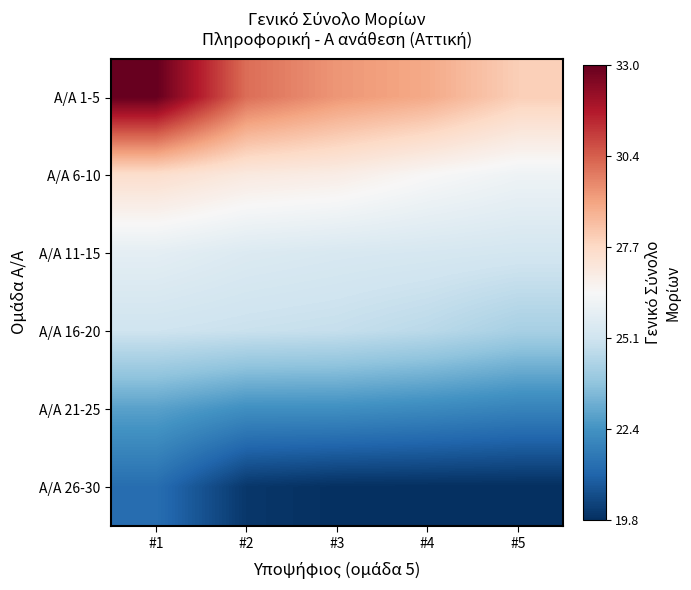

At which category is the sum across all series the highest?

#1